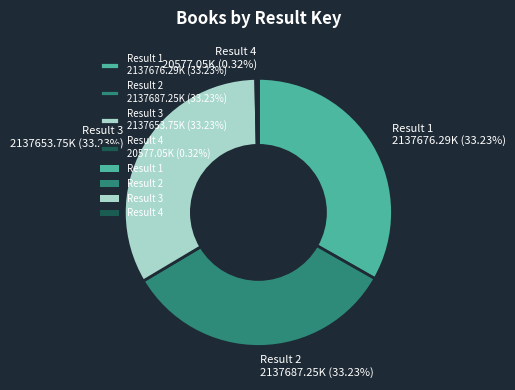

Count the number of slices in the pie.

4